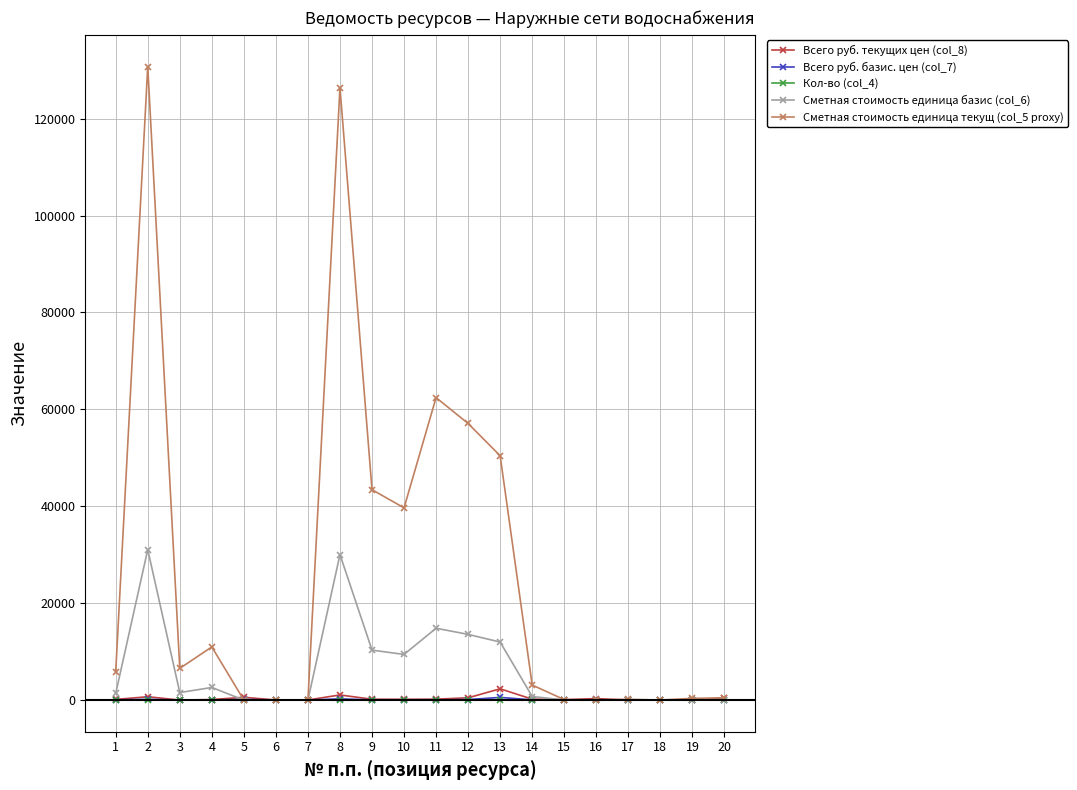

How many values in the Сметная стоимость единица текущ (col_5 proxy) series are below 5822?

10